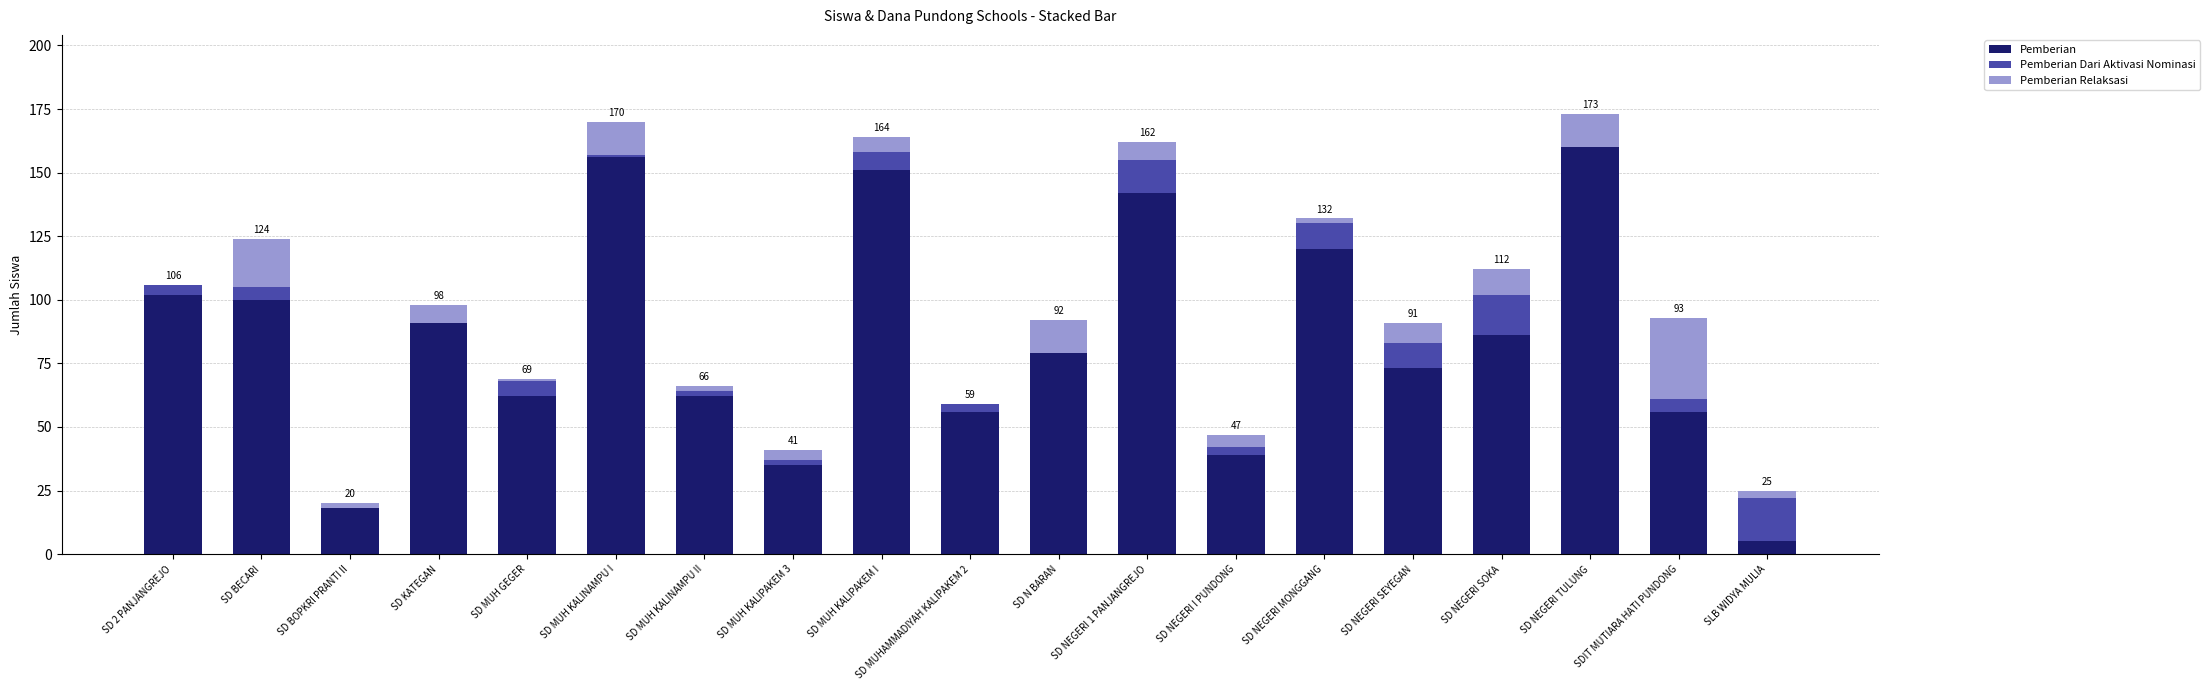

Count the number of data series in this chart.

3